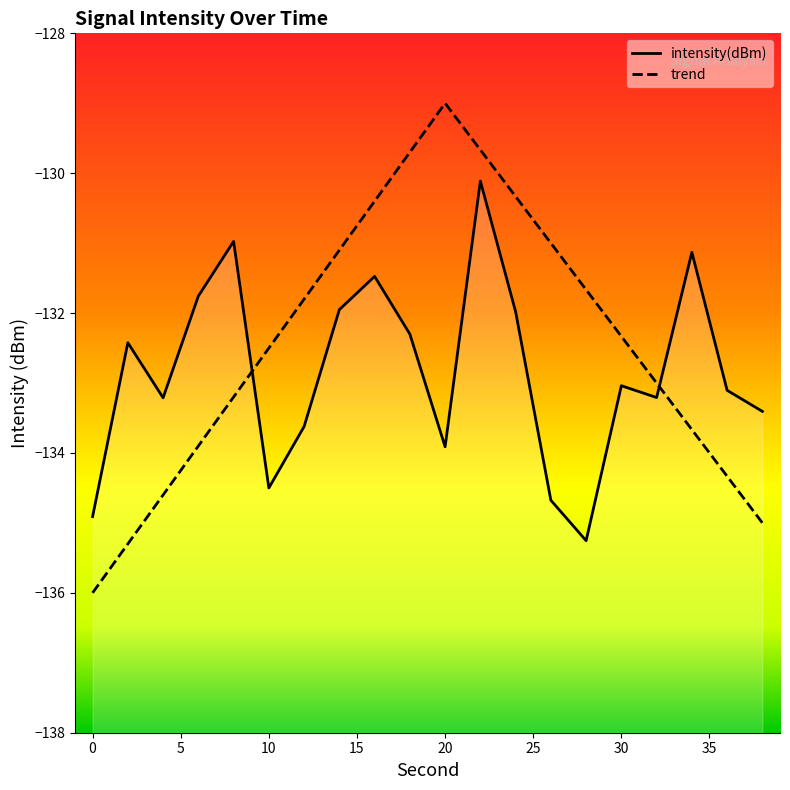

What is the difference between the maximum and second lowest values?

4.8